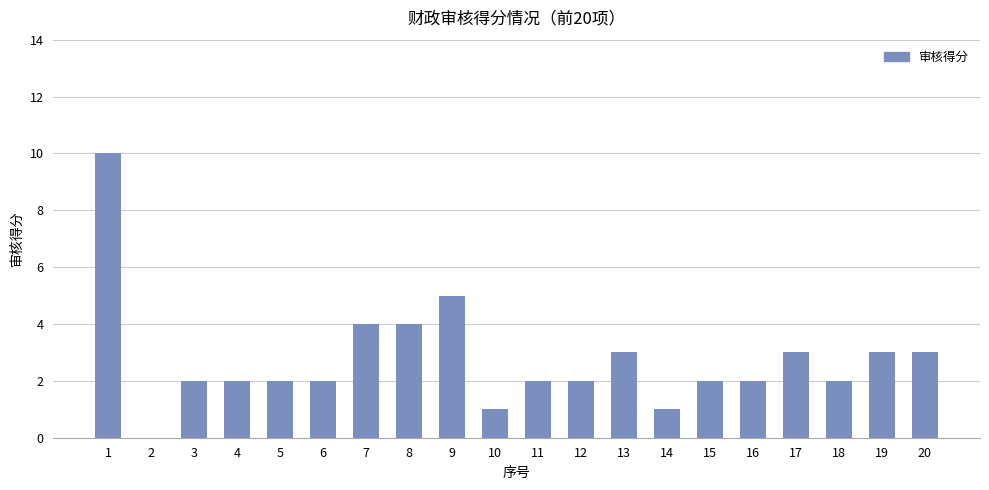

Reading left to right, transcribe all the data shown in this chart.

1=10	2=0	3=2	4=2	5=2	6=2	7=4	8=4	9=5	10=1	11=2	12=2	13=3	14=1	15=2	16=2	17=3	18=2	19=3	20=3